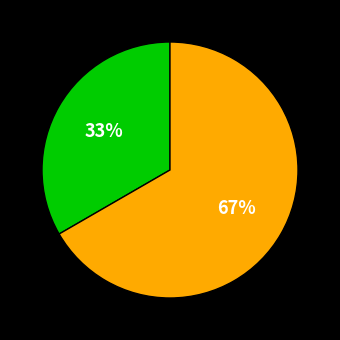

Is there a majority slice in this chart?

Yes